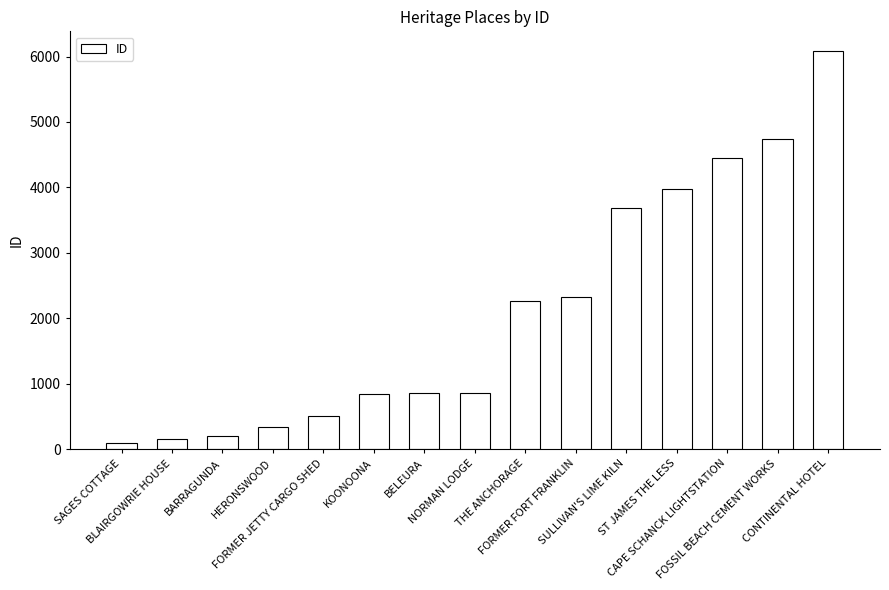

At which category does the chart reach its peak across all series?

CONTINENTAL HOTEL